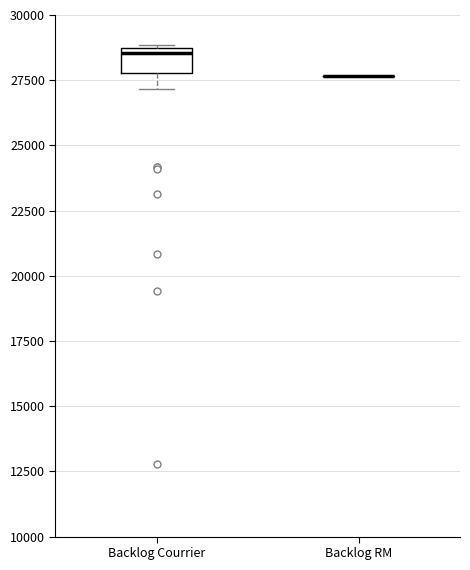

Reading left to right, read every box against the y-axis: the position of its median line, the range the box covers, and the ends of its whiskers. The values are not printed on the chart, so give them approximately, as read against the axis.

Backlog Courrier: median 28500 (just below the box's upper edge), box 28000 to 28500, whiskers 27000 to 29000
Backlog RM: box collapsed to a line at 27500, whiskers 27500 to 27500